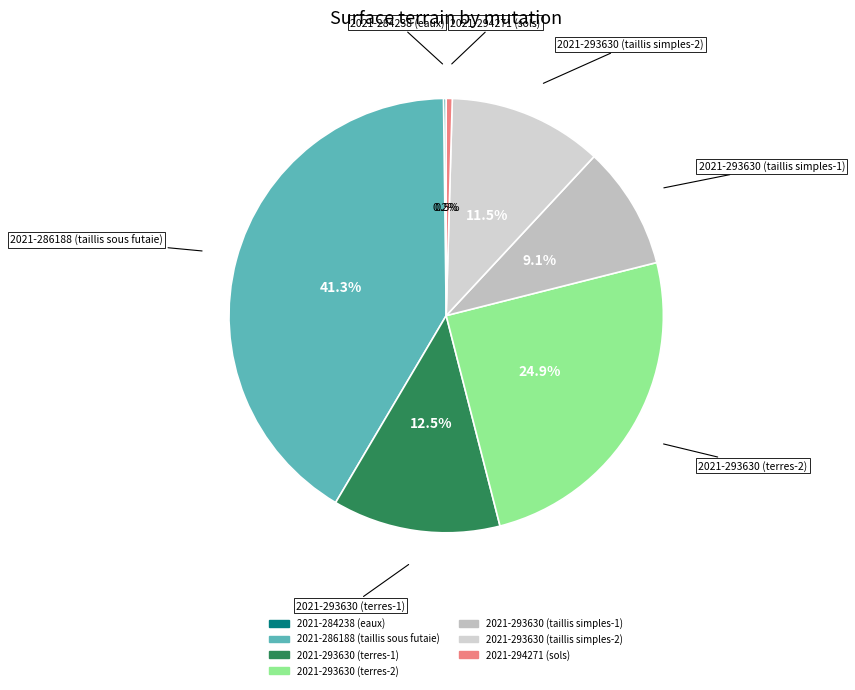

What is the total percentage of 2021-286188 (taillis sous futaie) and 2021-293630 (terres-1)?

53.8%